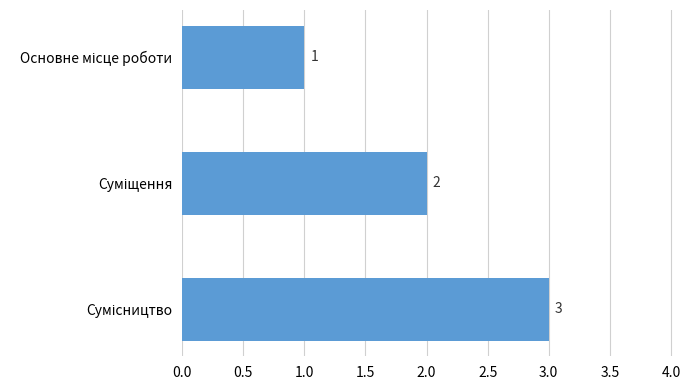

How many values are between 1 and 3?

3